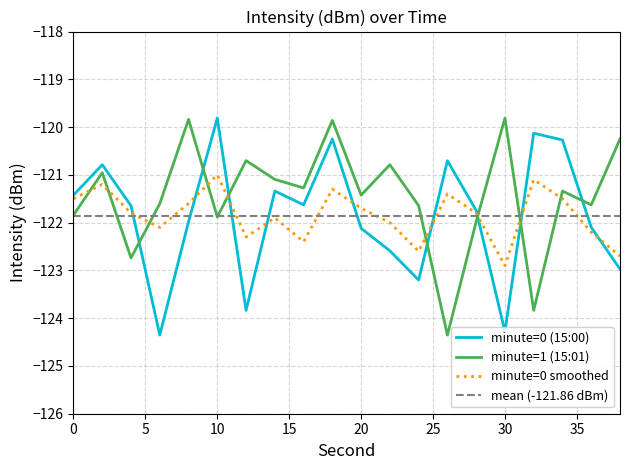

What is the maximum value for minute=1 (15:01)?

-119.8